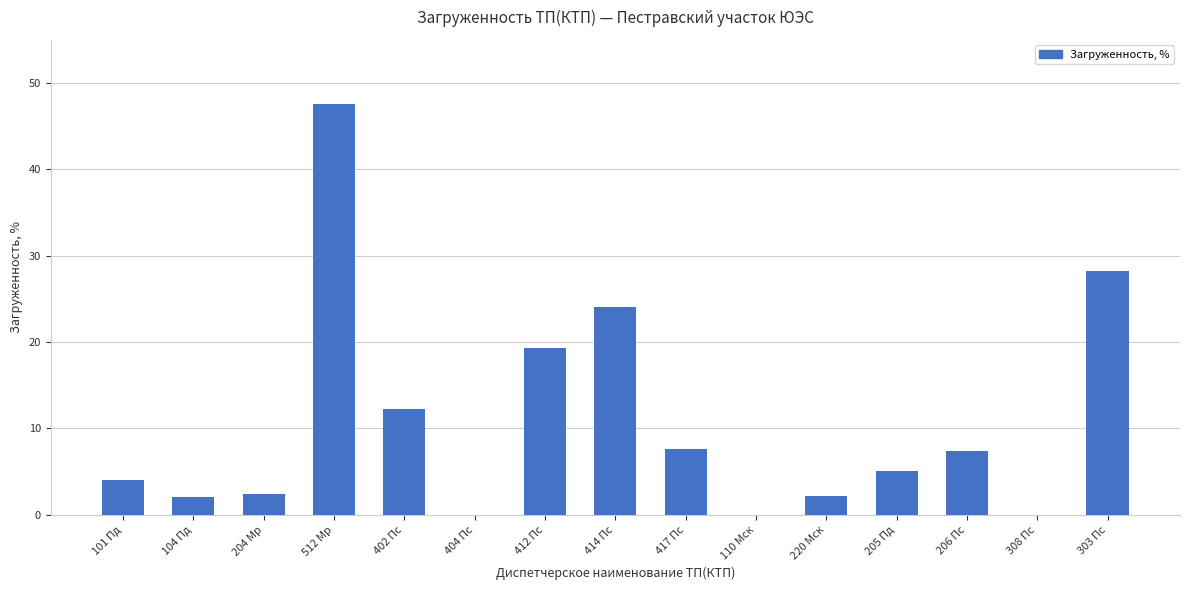

The chart shows a value of 1.2 at 101 Пд. True or false?

False